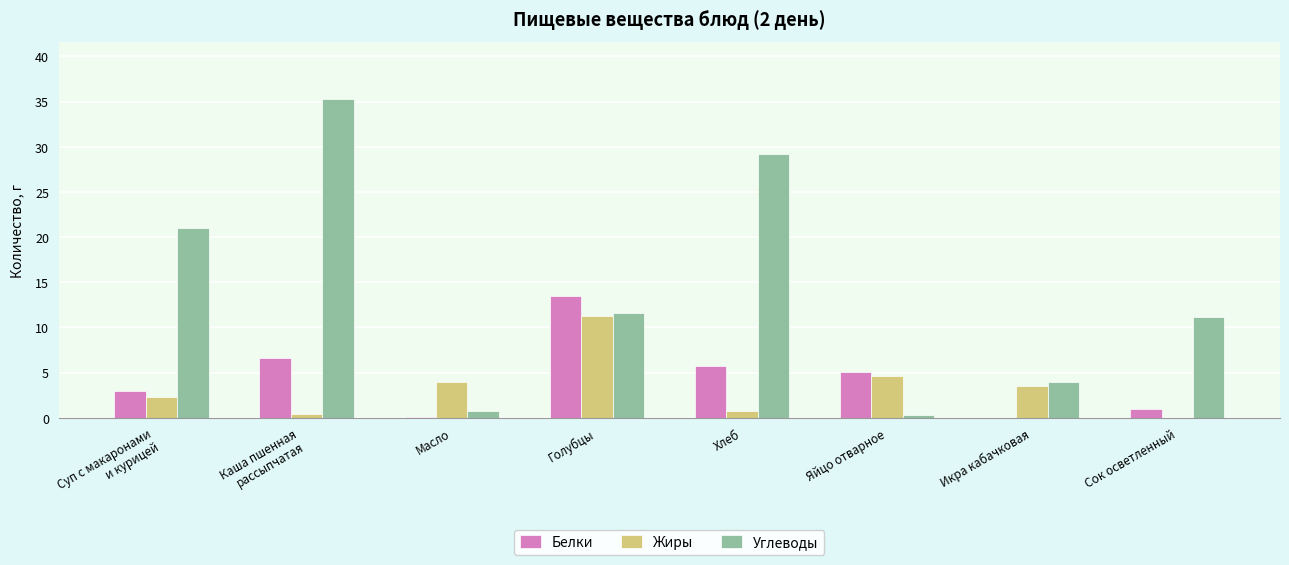

What are all the series names shown in the legend?

Белки, Жиры, Углеводы